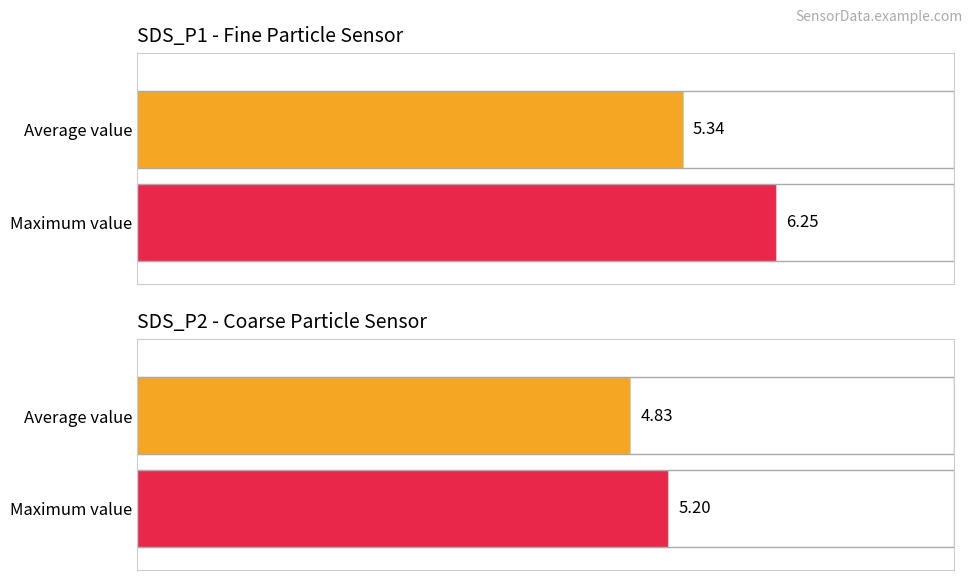

What is the maximum value shown in the chart?

6.2